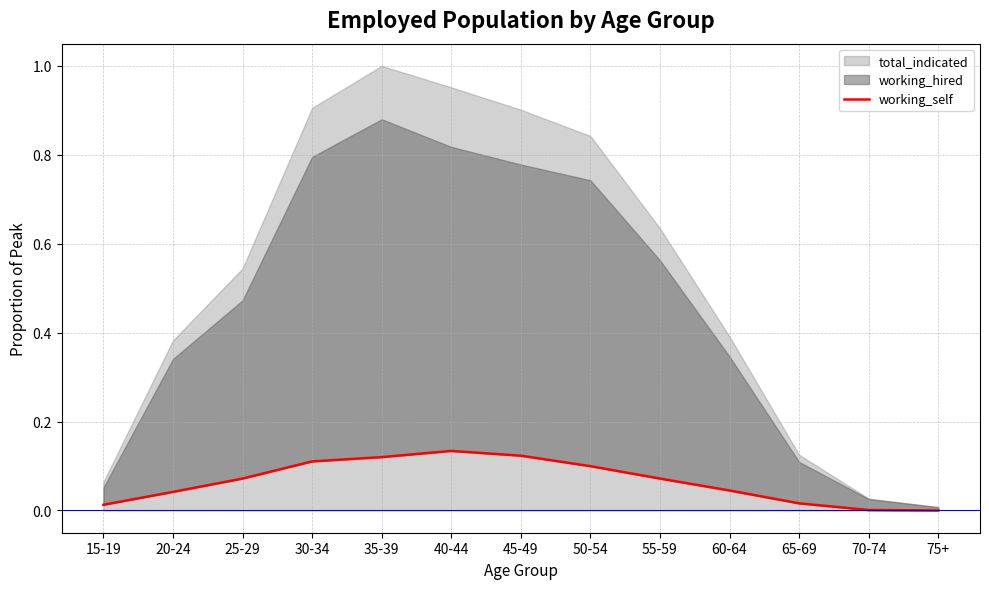

What is the difference between the second highest and second lowest values?

0.1